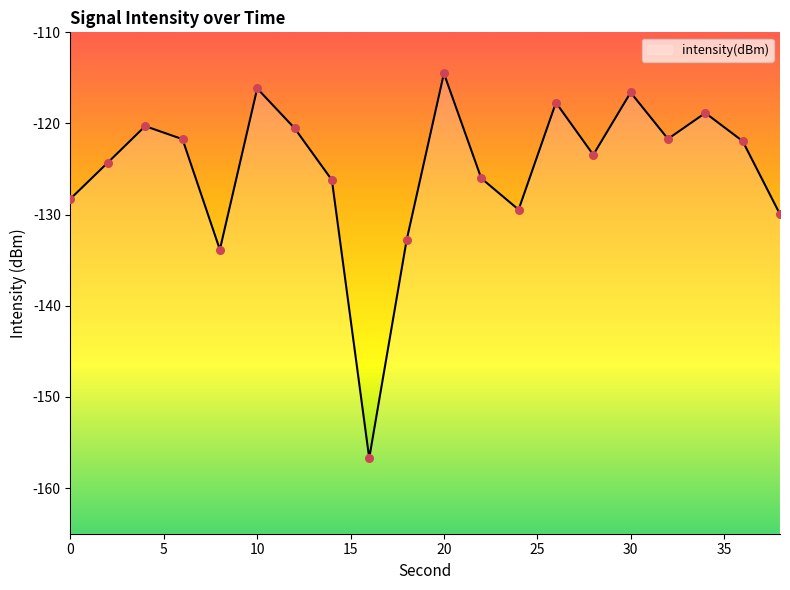

Between 34 and 28, which is larger?

34